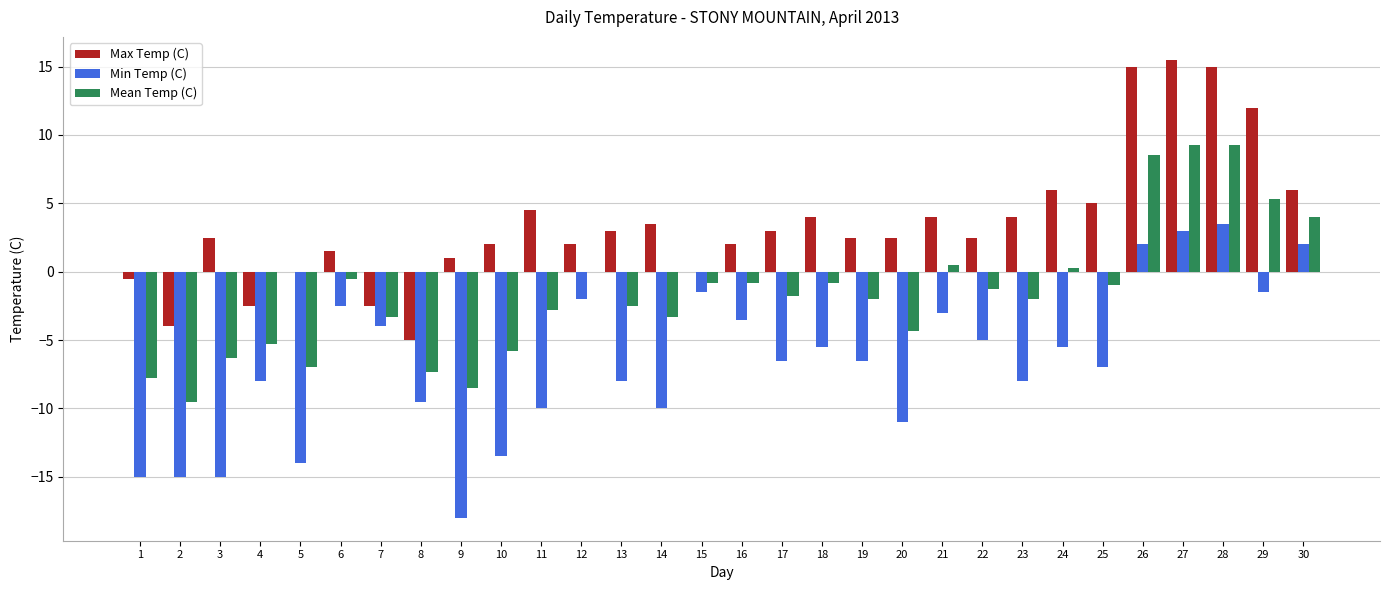

Is the value of Min Temp (C) at 2 greater than the value of Max Temp (C) at 6?

No